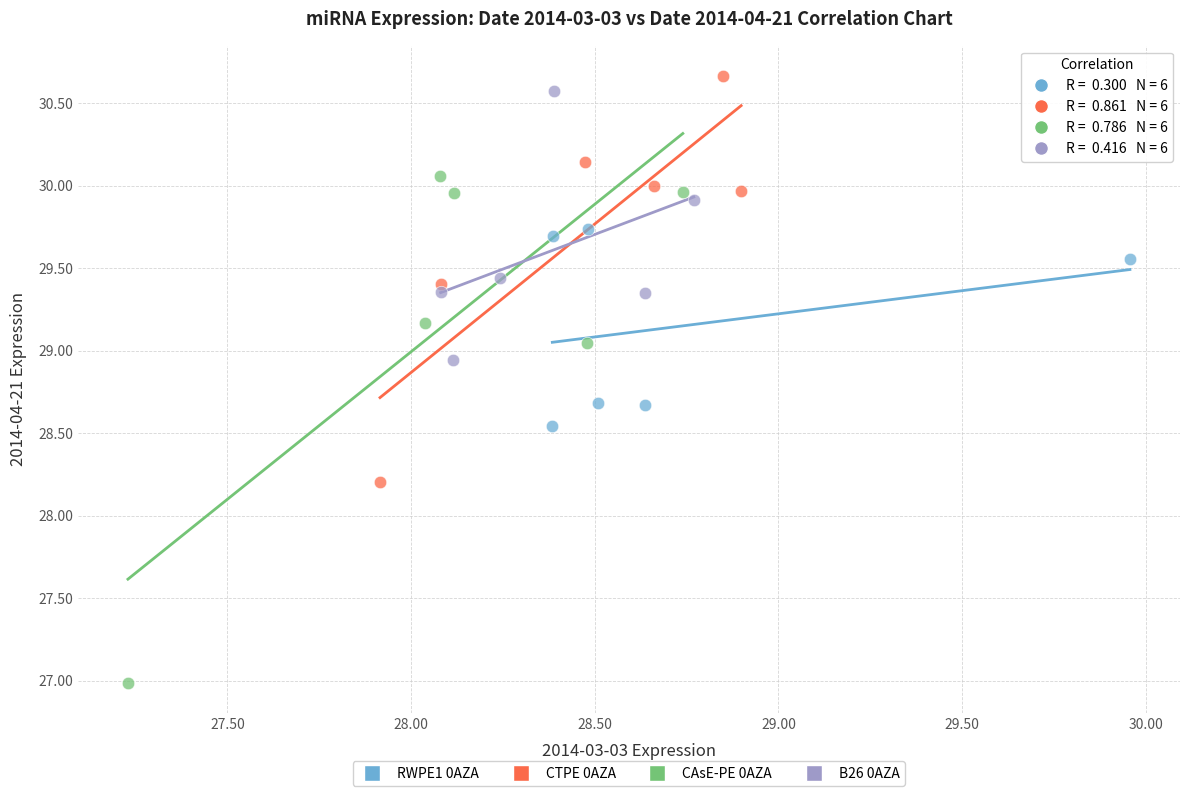

Which series has the largest Y range (max minus min)?

CAsE-PE 0AZA